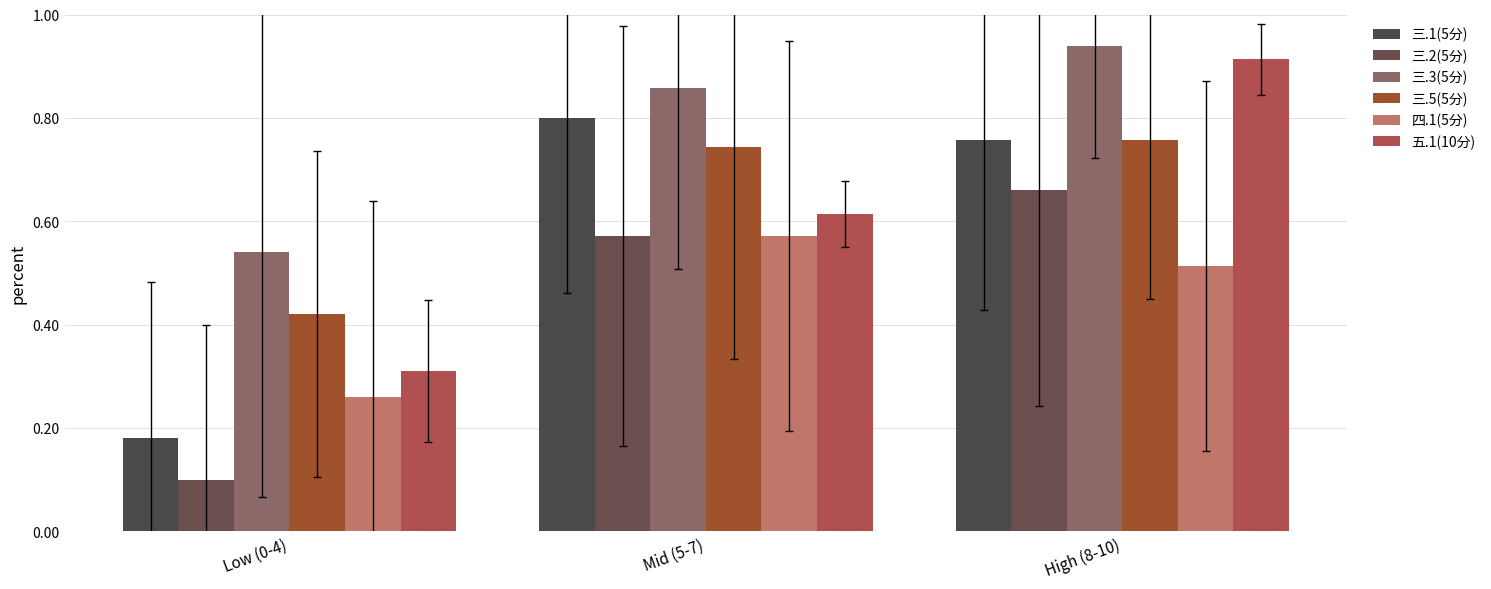

What is the label of the 2nd bar from the right?

Mid (5-7)